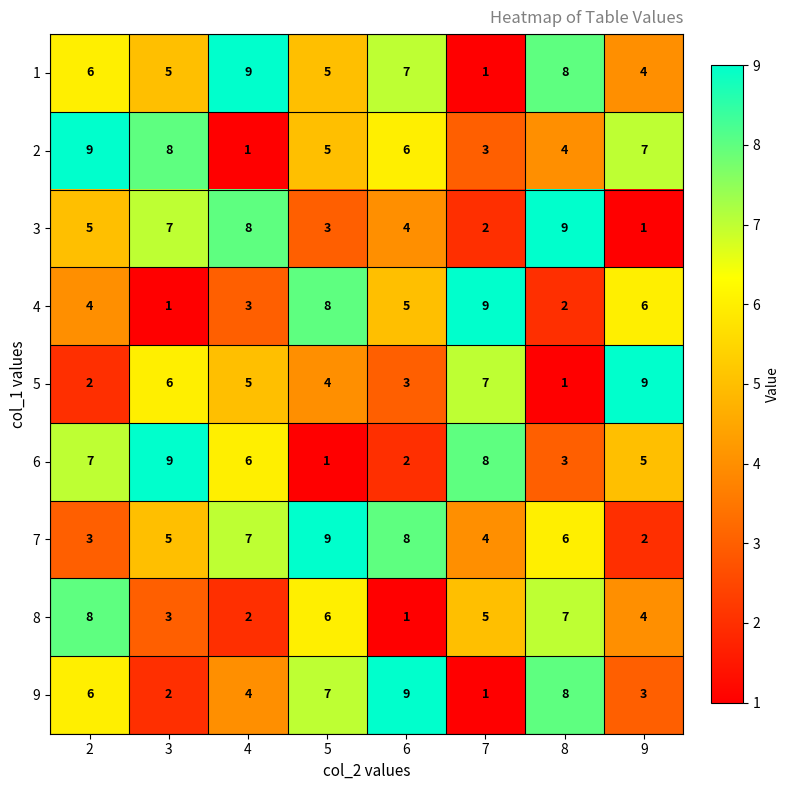

What is the difference between the maximum and second lowest values in the 9 series?

7